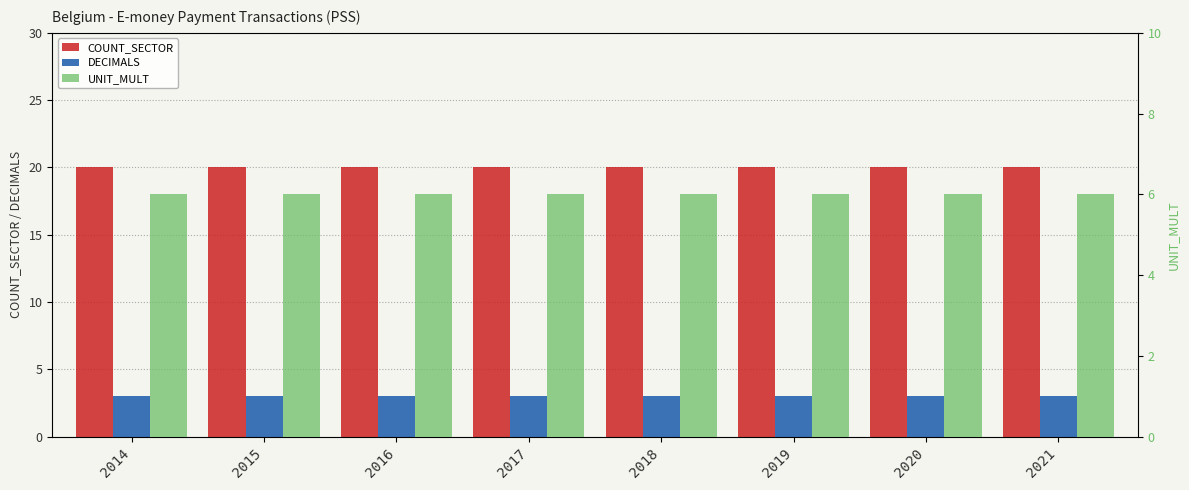

What is the average value of the COUNT_SECTOR series?

20